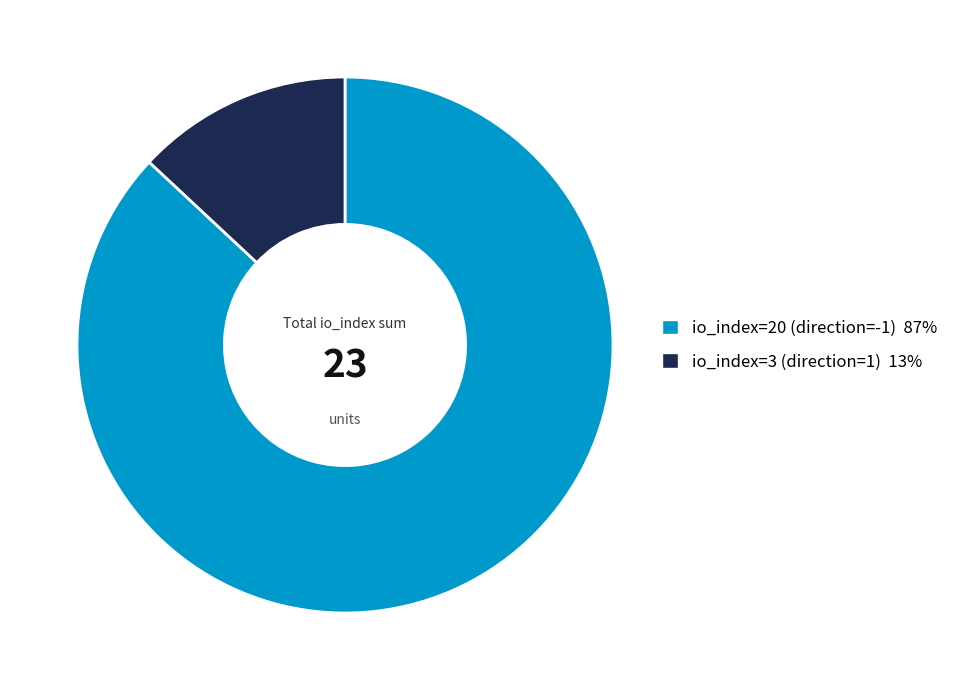

How many segments does this pie chart have?

2